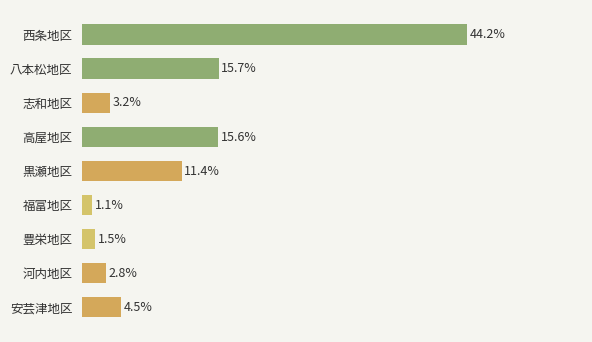

What is the label of the 9th bar from the bottom?

西条地区